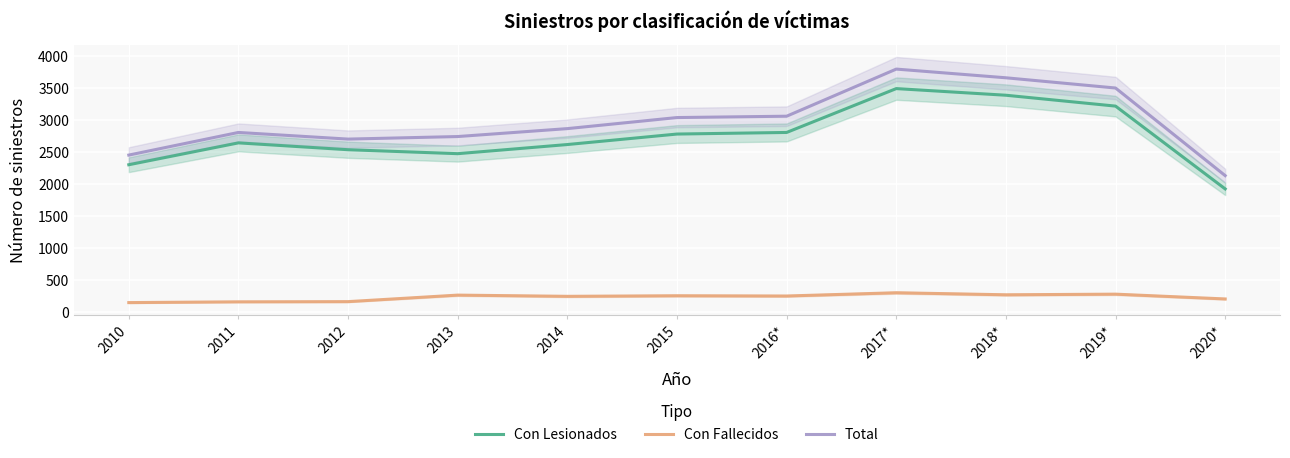

At which category is the sum across all series the highest?

2017*